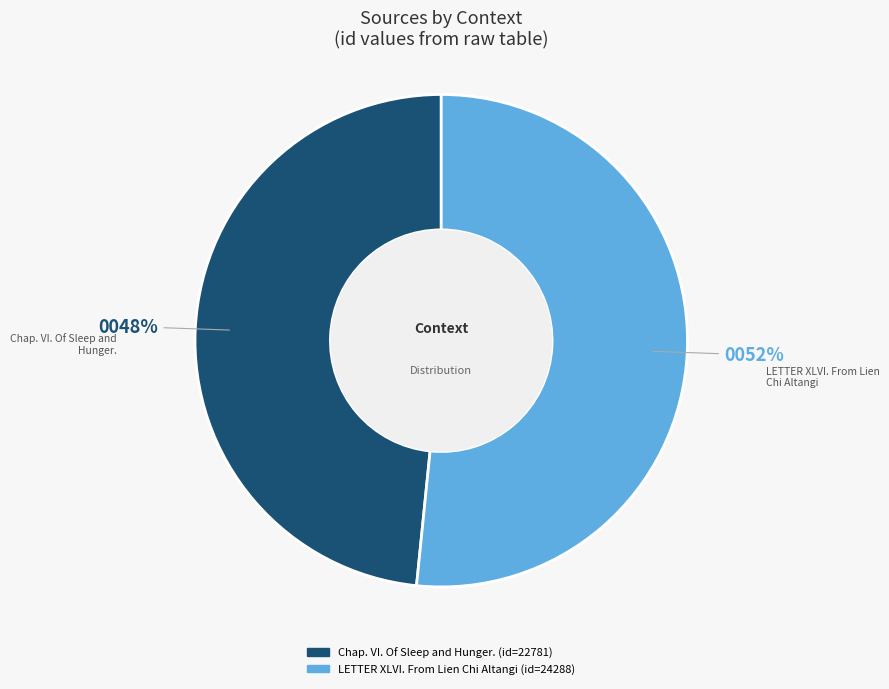

To the nearest percent, what portion does LETTER XLVI. From Lien Chi Altangi represent?

52%